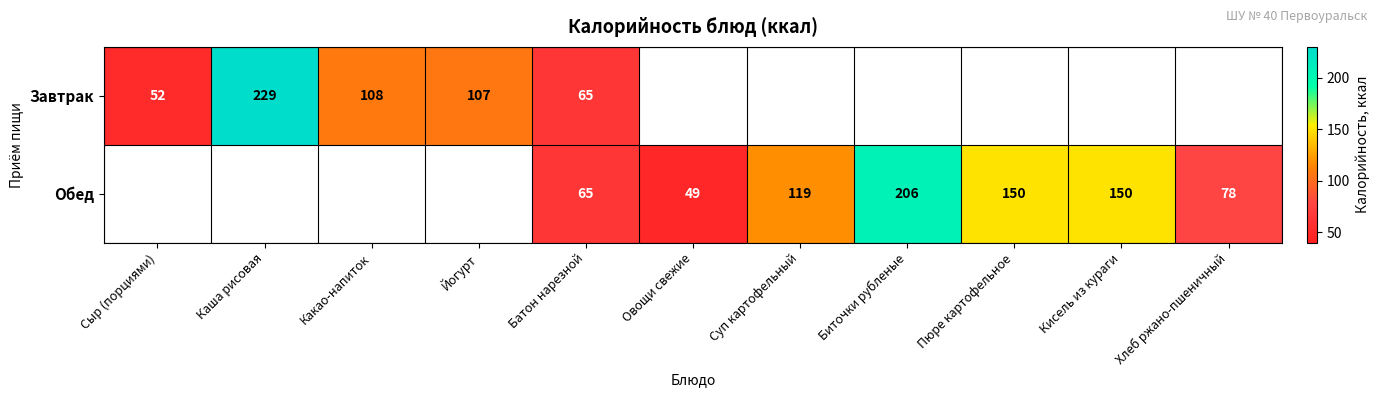

The Обед series shows 206 at Биточки рубленые. True or false?

True